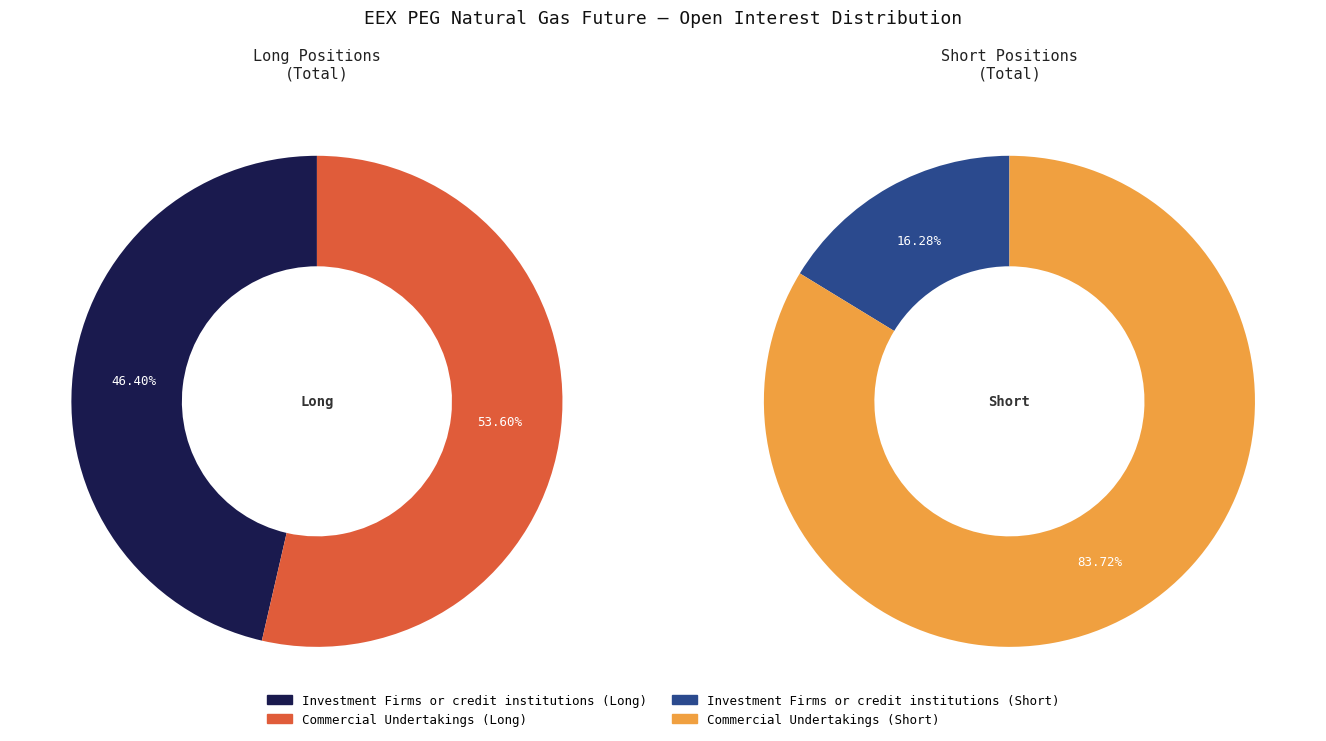

How many segments does this pie chart have?

2